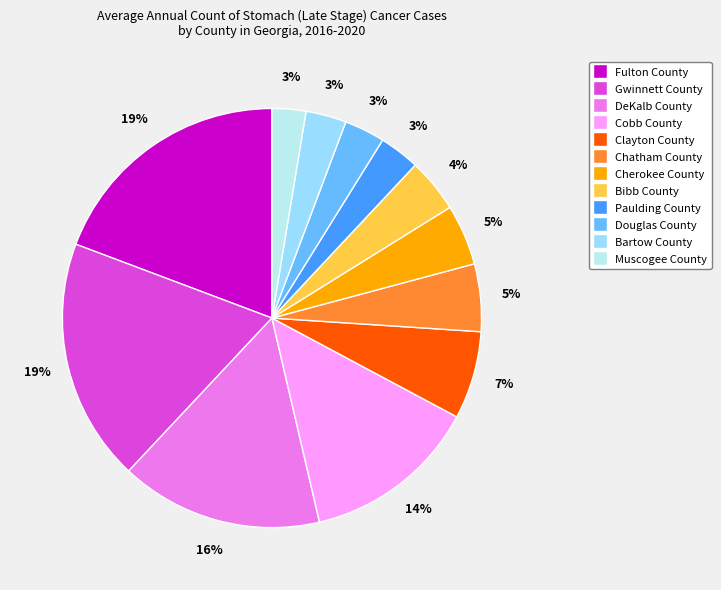

Combined, do Gwinnett County and DeKalb County account for over 50%?

No